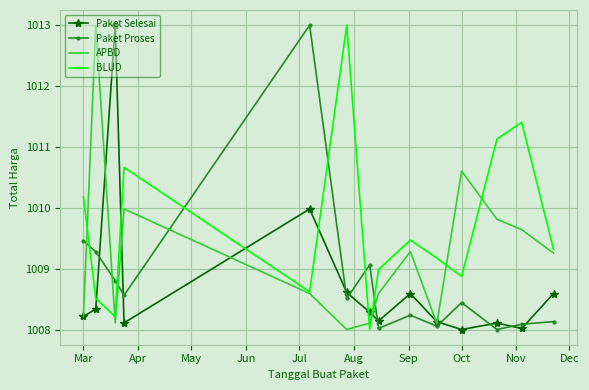

True or false: Paket Selesai and Paket Proses intersect in this chart.

True